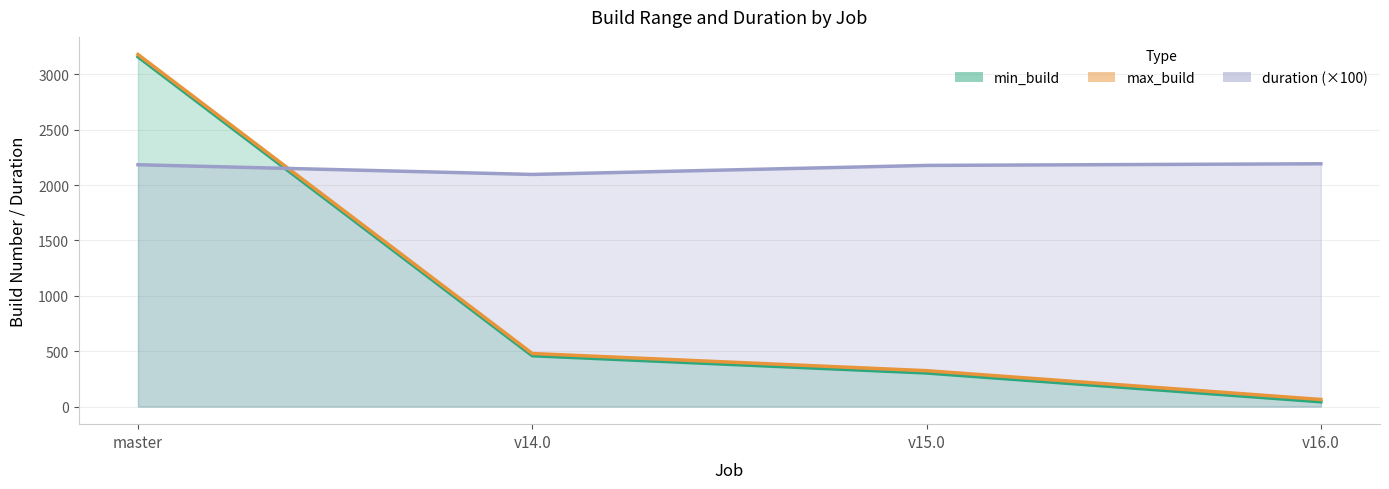

How many times do min_build and duration cross each other?

1